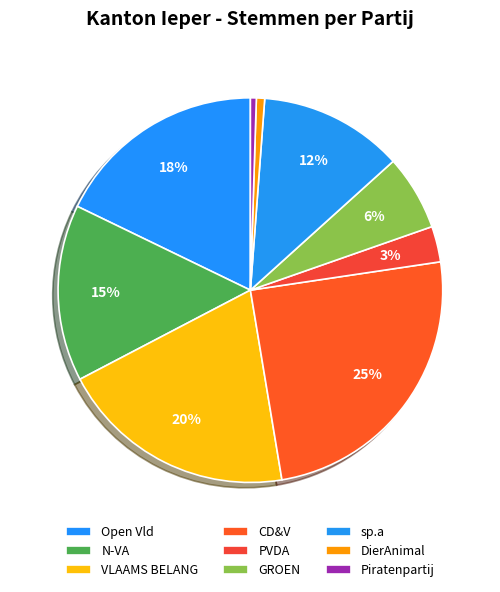

To the nearest percent, what is the difference between the VLAAMS BELANG and PVDA slice percentages?

17%